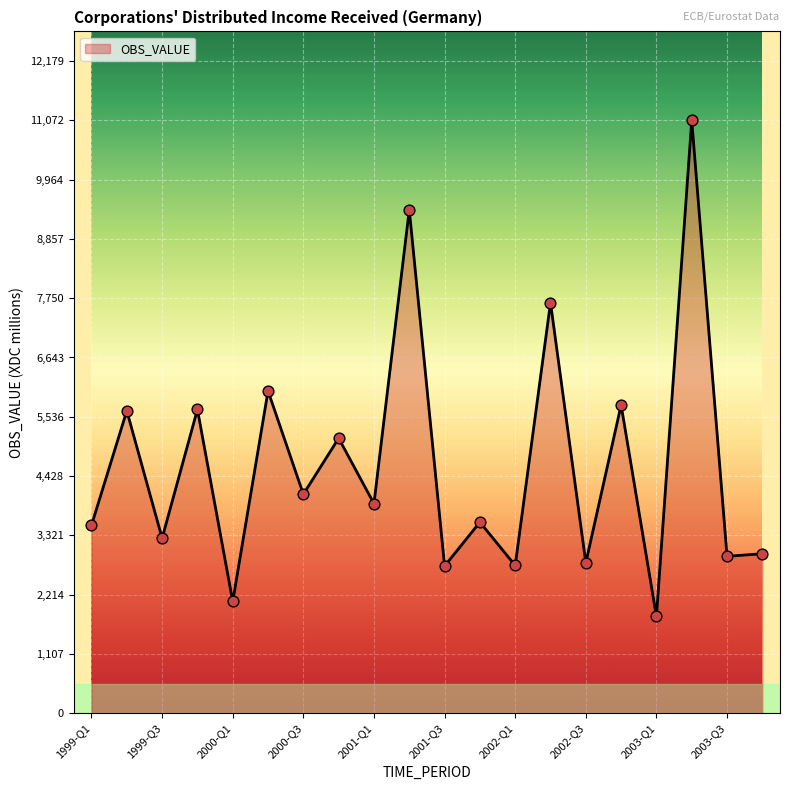

What is the greatest value displayed?

11072